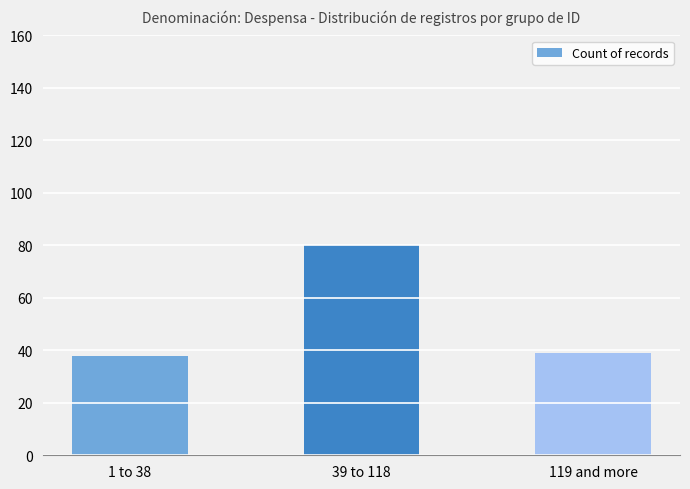

Reading left to right, list all the values displayed in this chart.

38	80	39